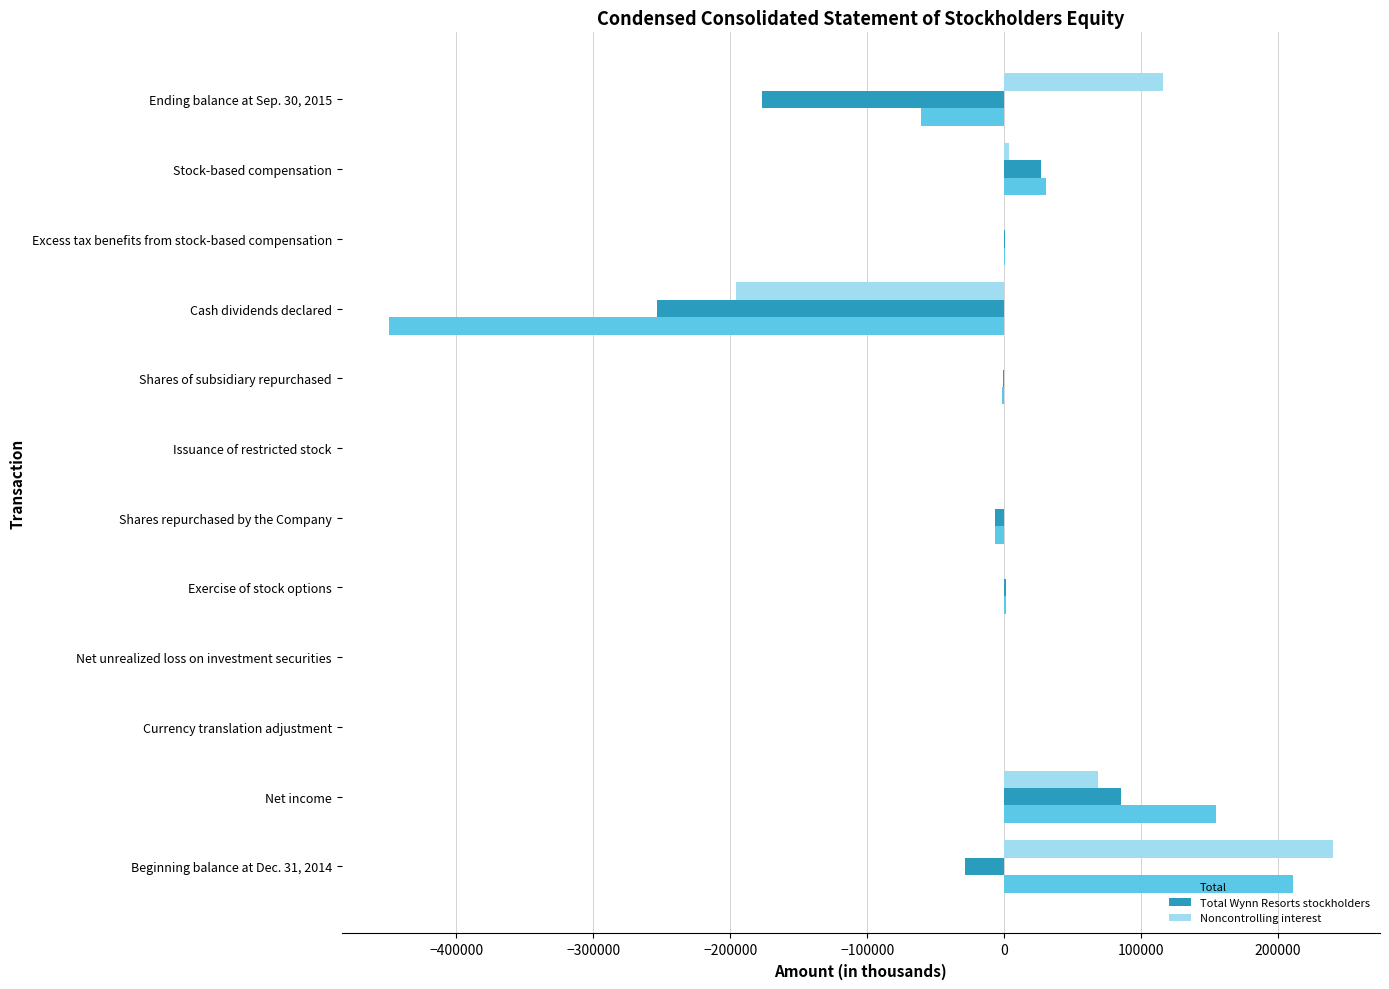

True or false: Total has a value of -295635 at Cash dividends declared.

False